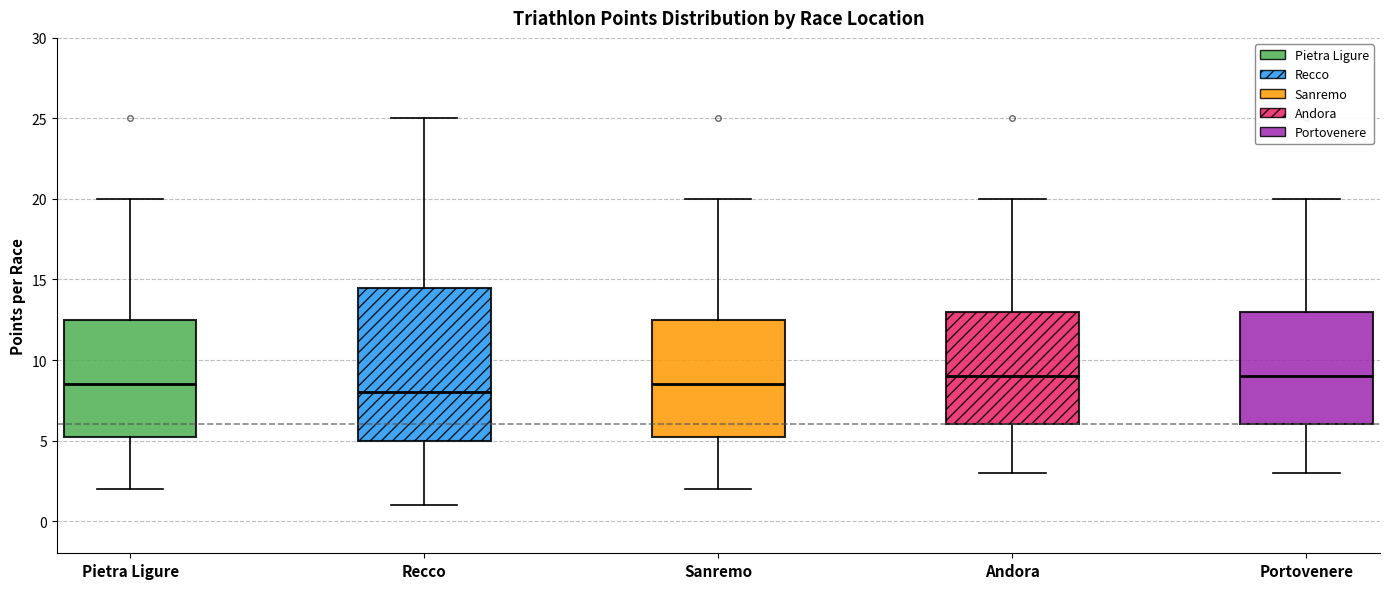

Which box has the lowest median line?

Recco